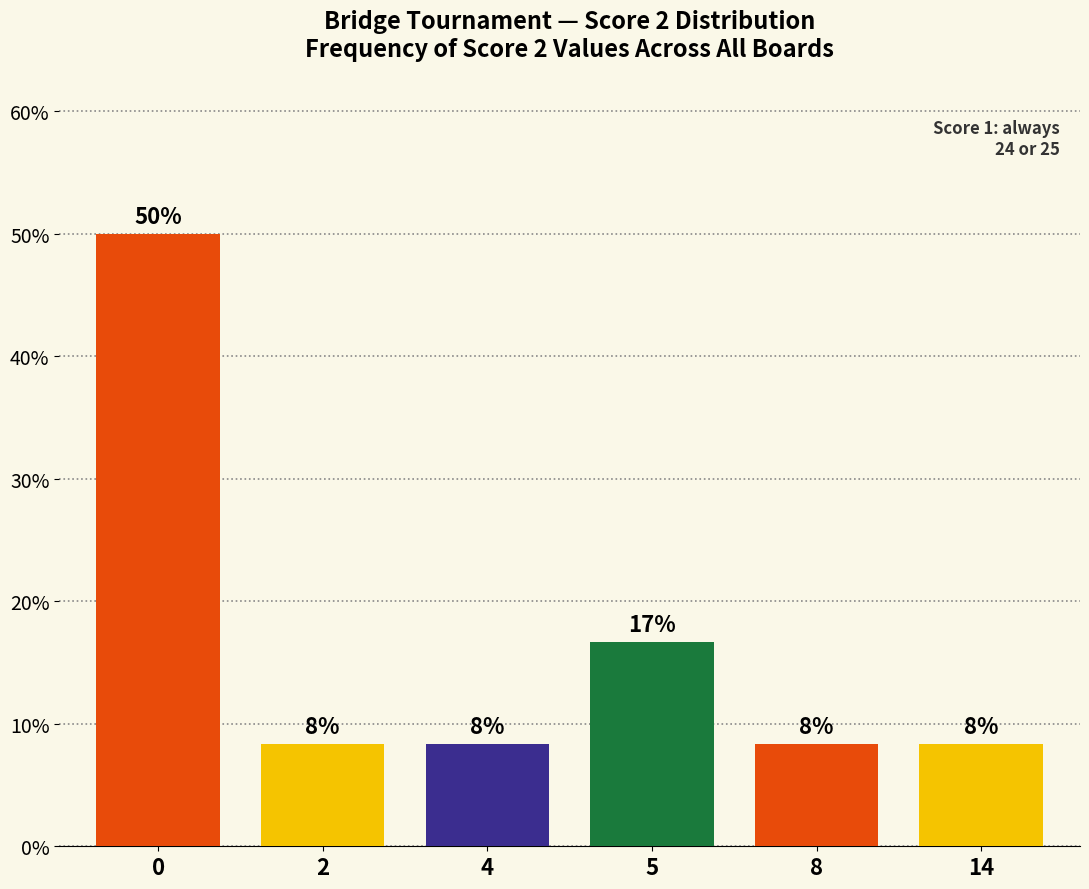

How many bars are there in total?

6